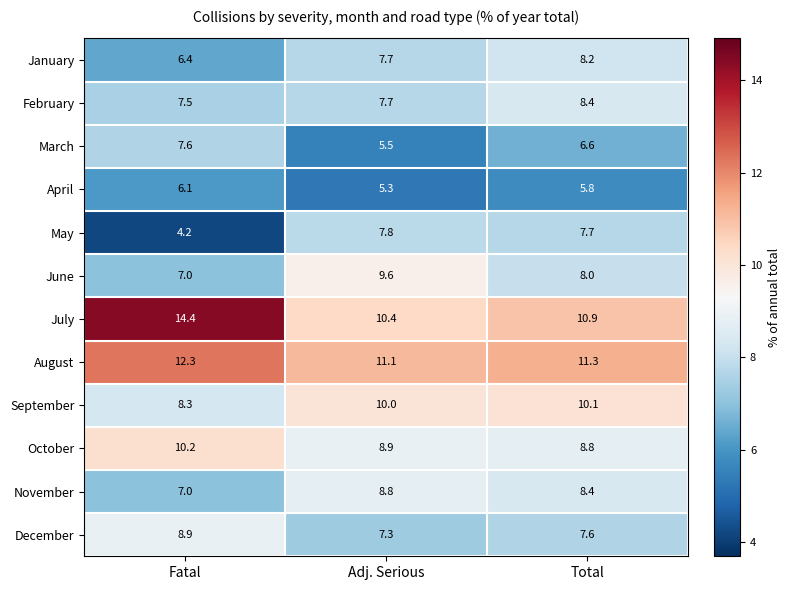

At how many categories does at least one series exceed 5?

3